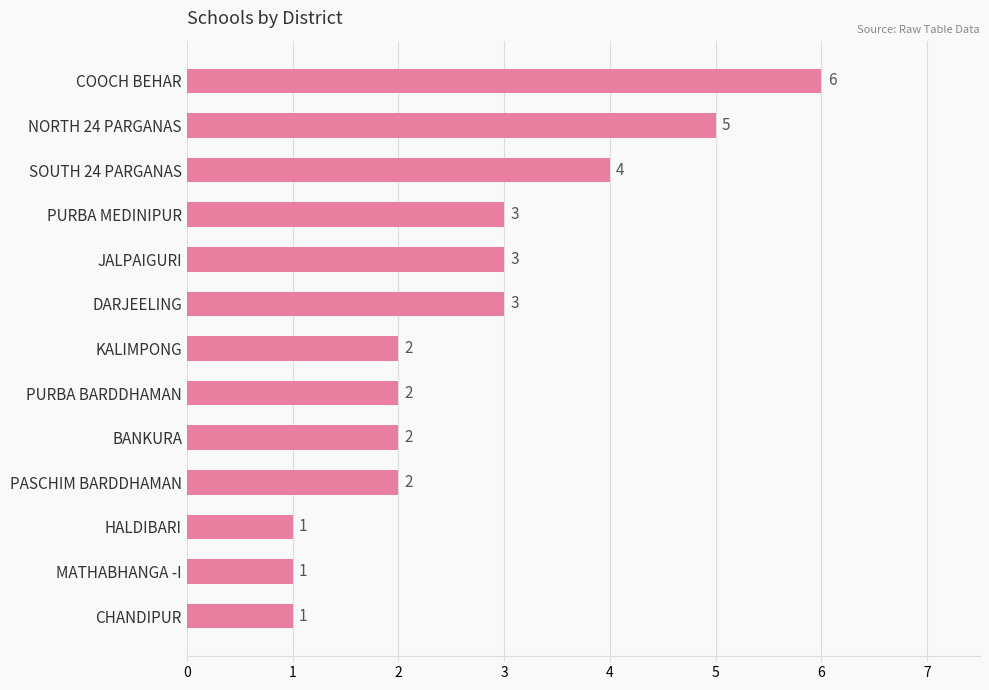

How many distinct data groups are displayed?

1